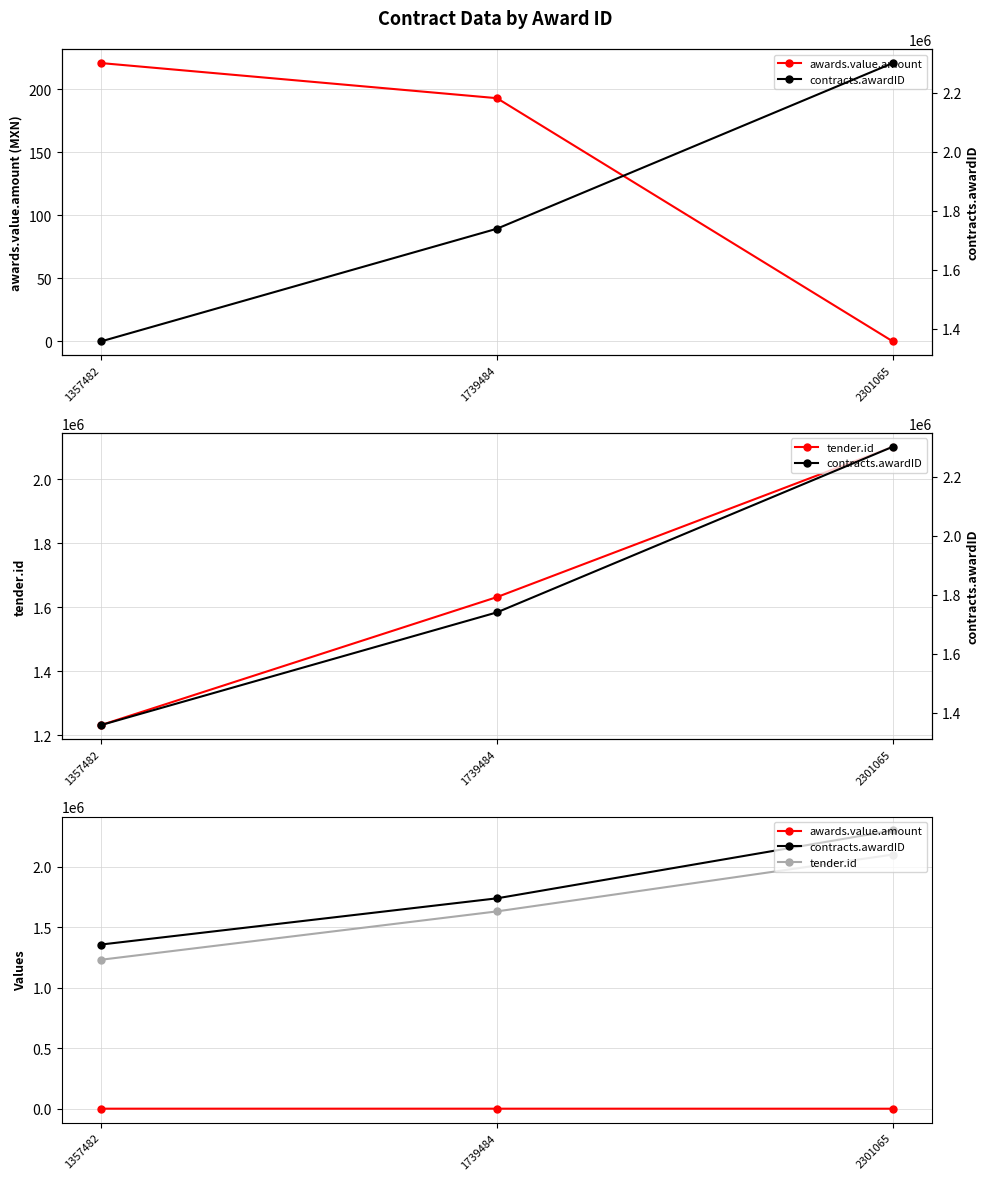

Is this an area chart (filled region under the line)?

No